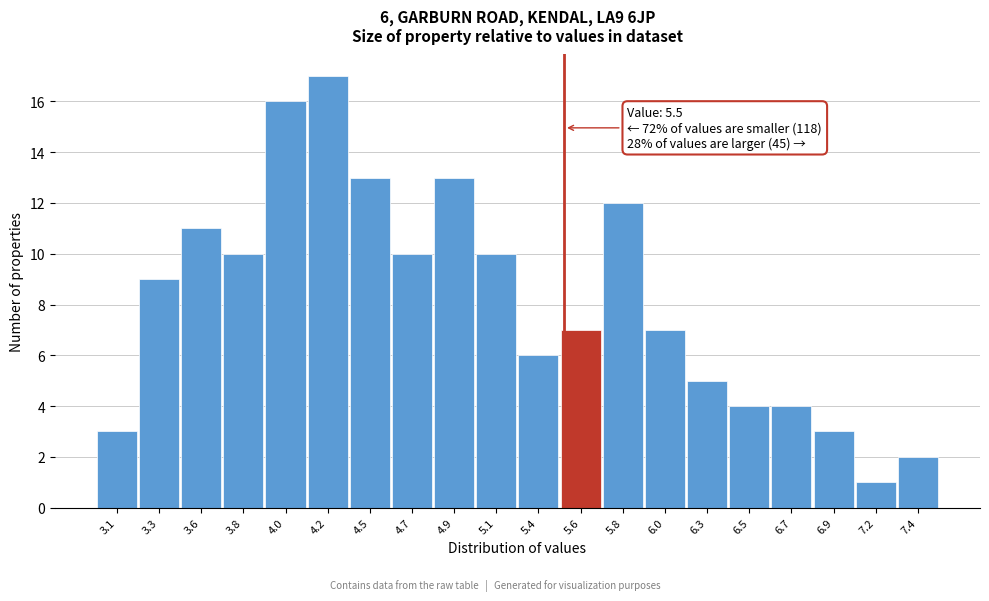

Which range on the x-axis has the tallest bar?

4.125 to 4.350